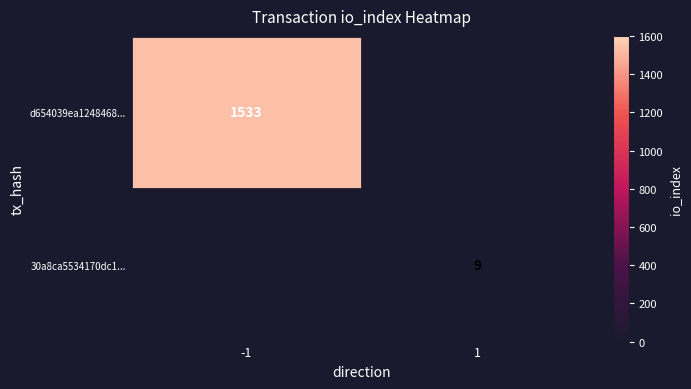

Is it true that d654039ea1248468... equals 2231 at -1?

False